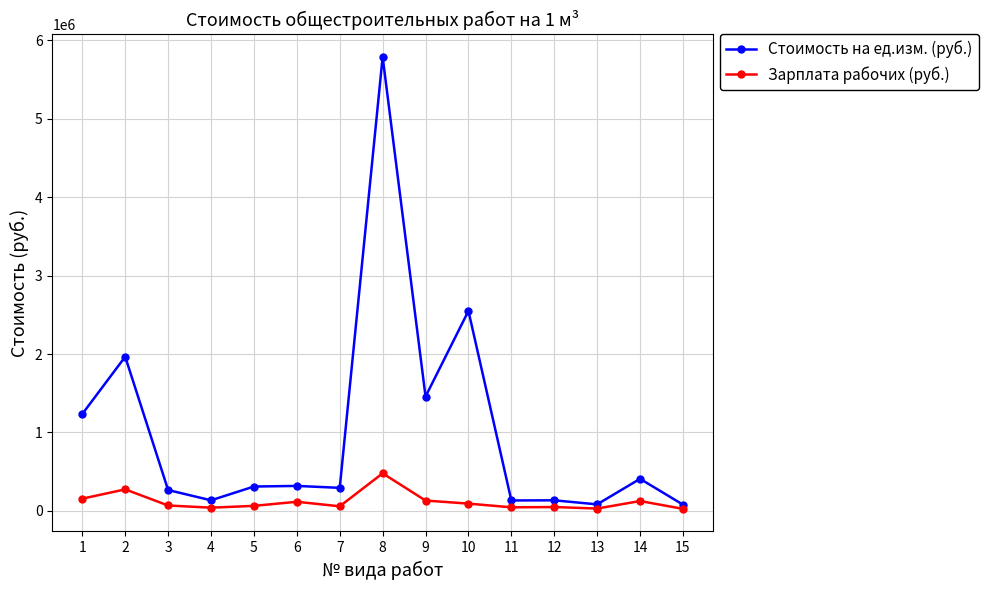

What is the value of the Зарплата рабочих (руб.) point at the 12th from the left?

48927